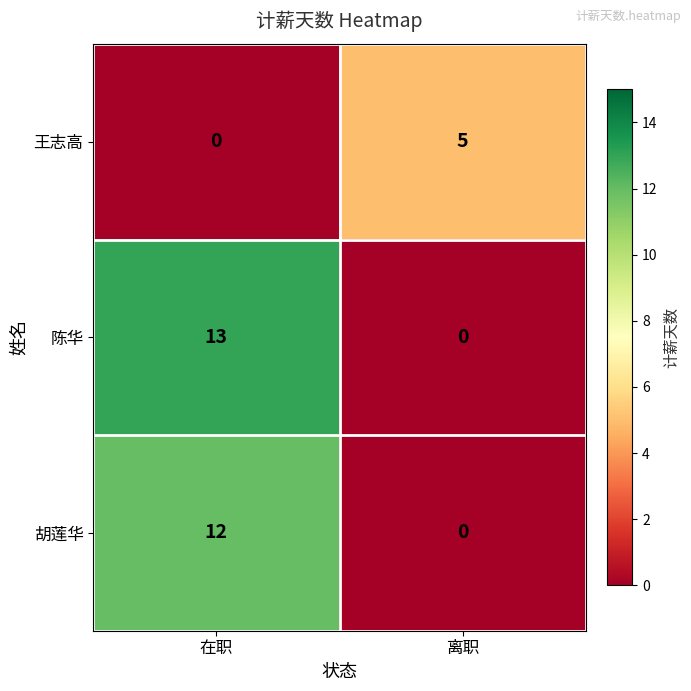

Between 在职 and 离职, which series saw the biggest shift?

陈华